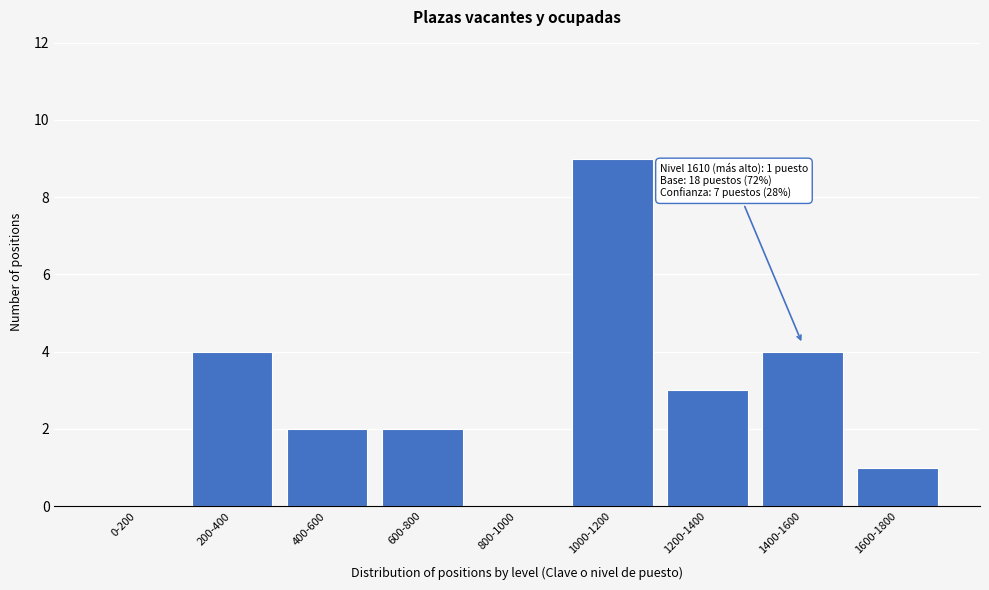

Reading left to right, list all the values displayed in this chart.

0-200=0	200-400=4	400-600=2	600-800=2	800-1000=0	1000-1200=9	1200-1400=3	1400-1600=4	1600-1800=1